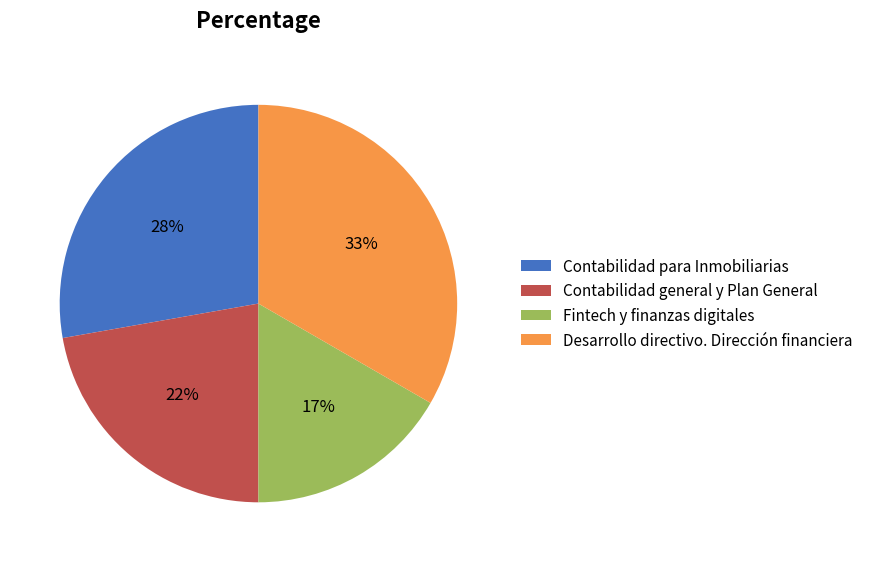

To the nearest percent, what portion does Contabilidad general y Plan General represent?

22%